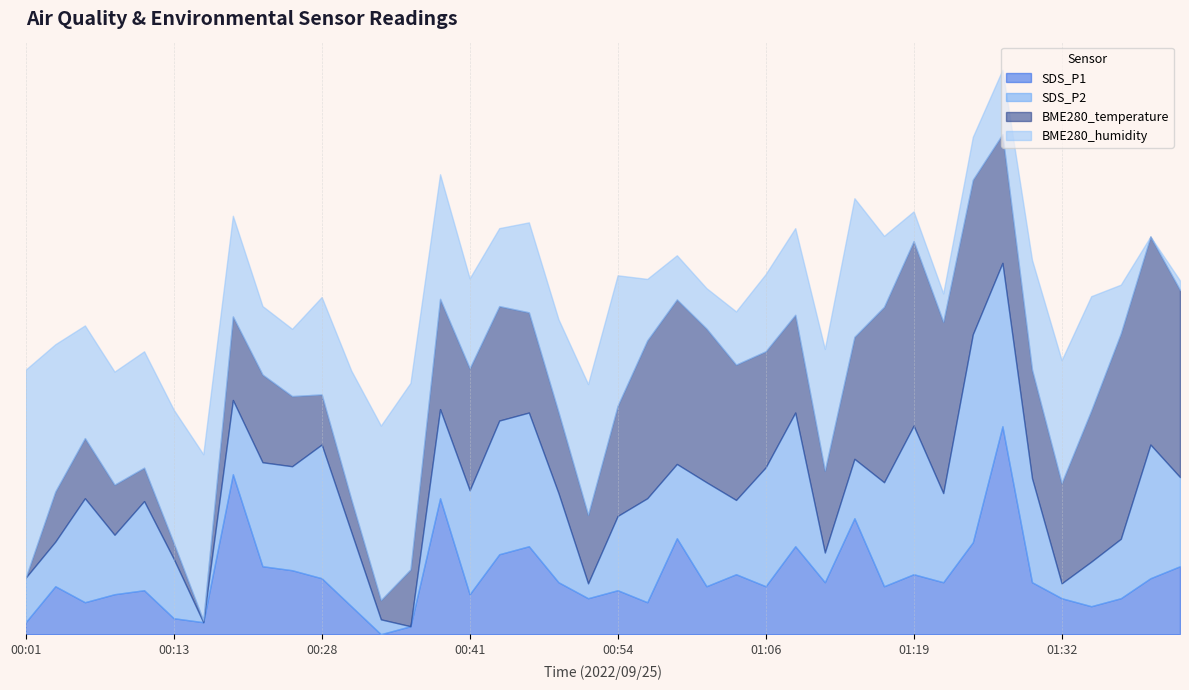

At which category is the sum across all series the highest?

01:27